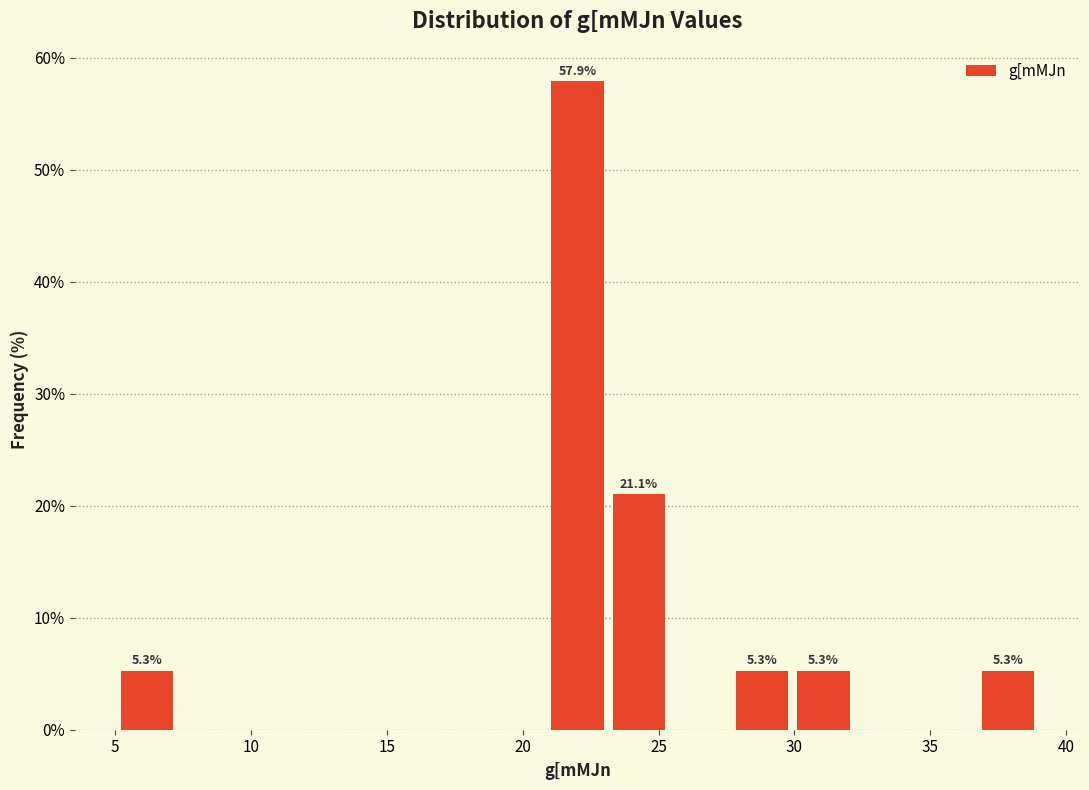

Which range on the x-axis has the tallest bar?

21.0 to 23.0